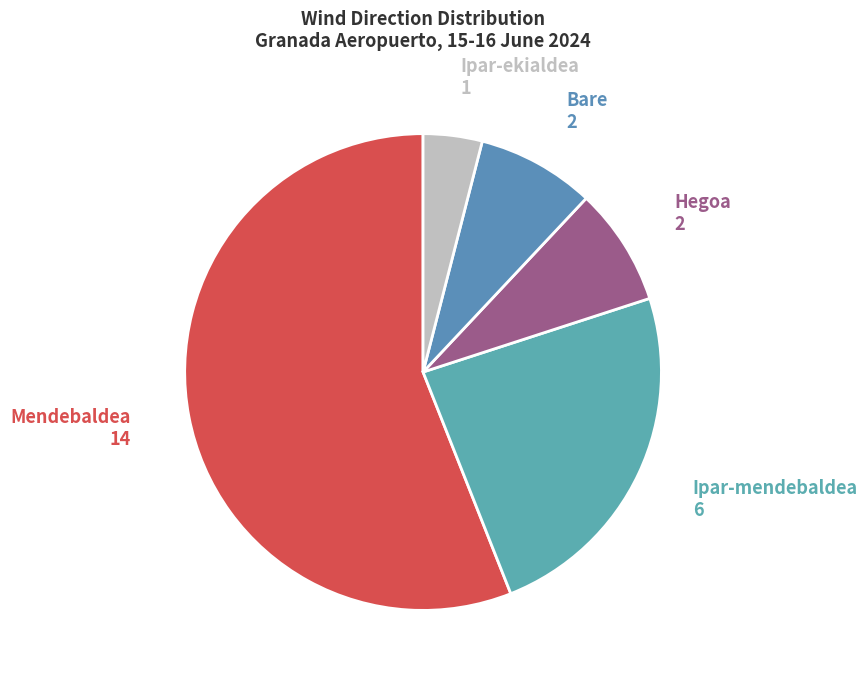

Is Mendebaldea the majority of the pie?

Yes